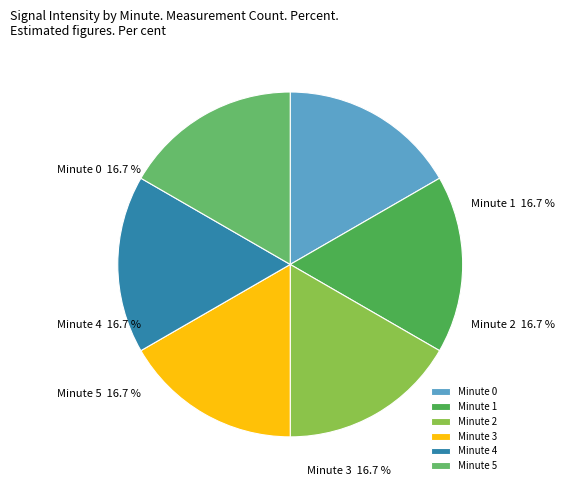

Is there any slice that represents more than half of the pie?

No